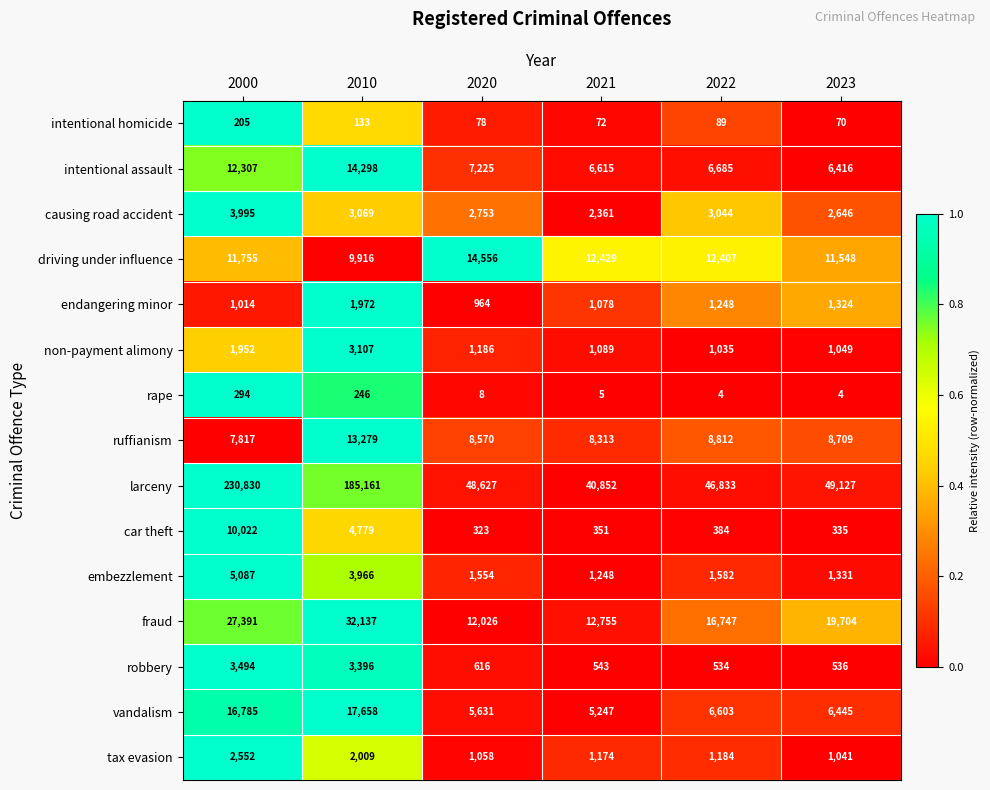

The causing road accident series shows 2753 at 2020. True or false?

True